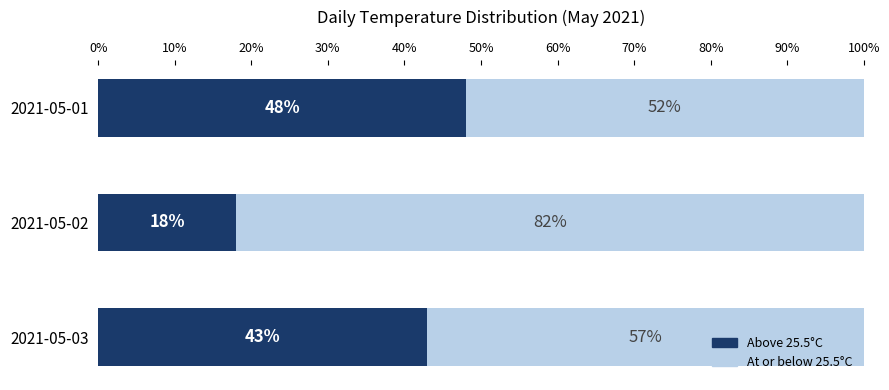

The value of Above 25.5°C at 2021-05-03 is 73. True or false?

False